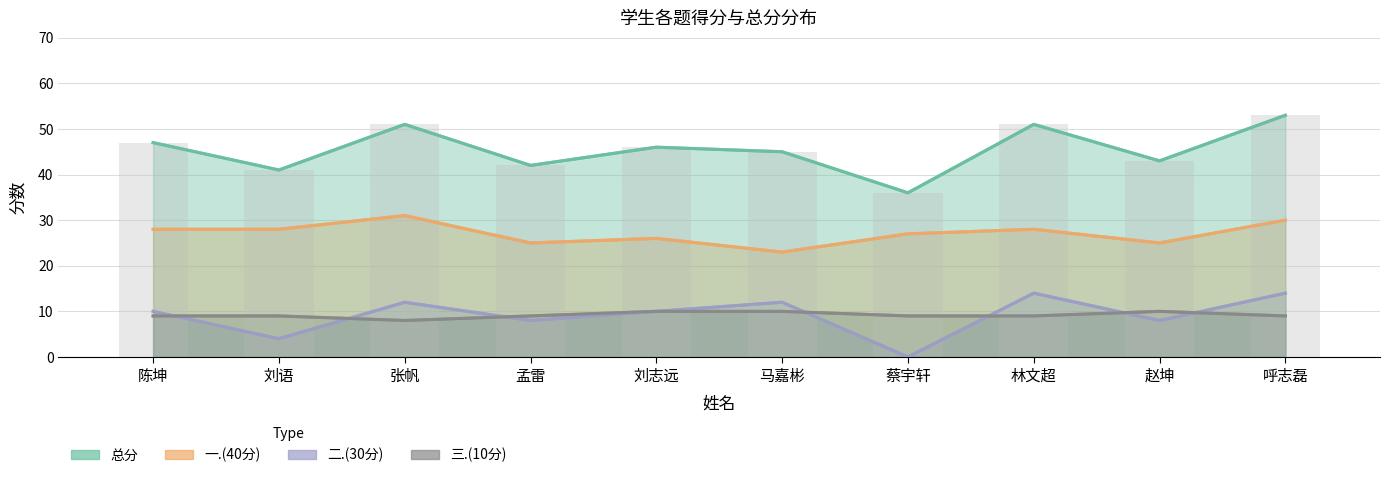

Rank the categories by value from highest to lowest.

呼志磊, 张帆, 林文超, 陈坤, 刘志远, 马嘉彬, 赵坤, 孟雷, 刘语, 蔡宇轩